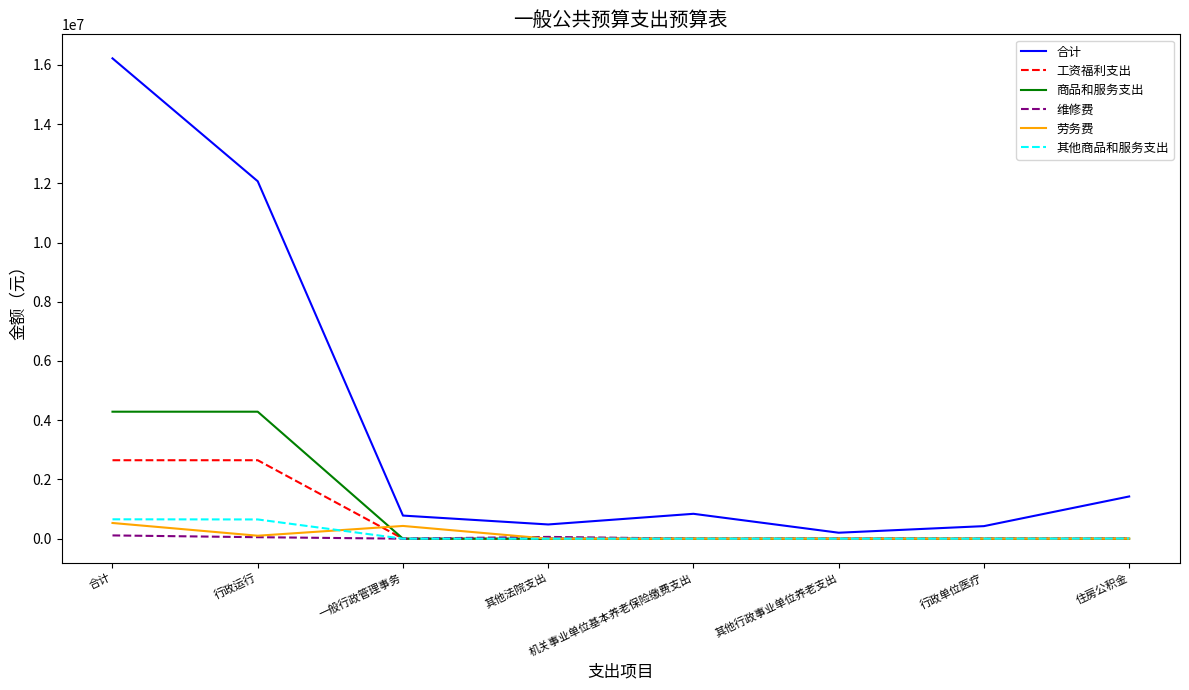

What is the difference between the highest and lowest values at 行政单位医疗?

423684.9